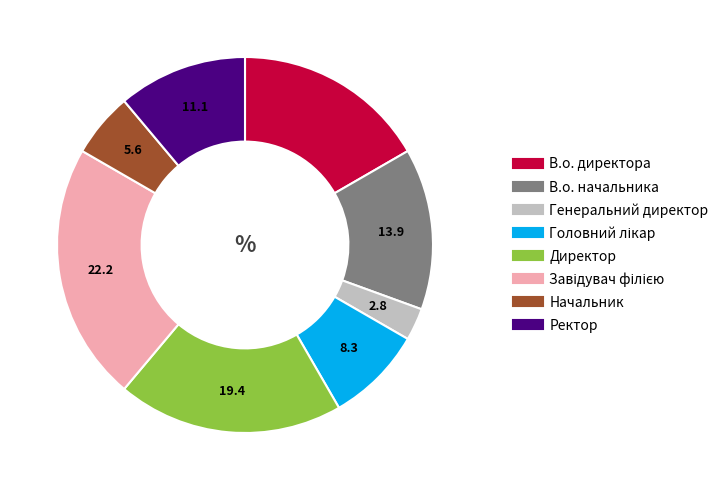

What is the ratio of the value at Генеральний директор to the value at В.о. начальника?

0.2